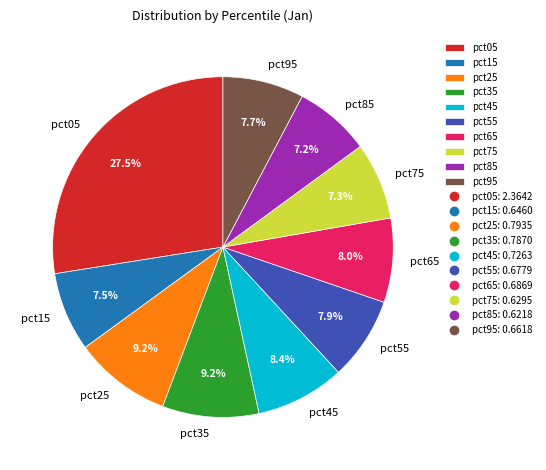

Combined, do pct85 and pct45 account for over 50%?

No